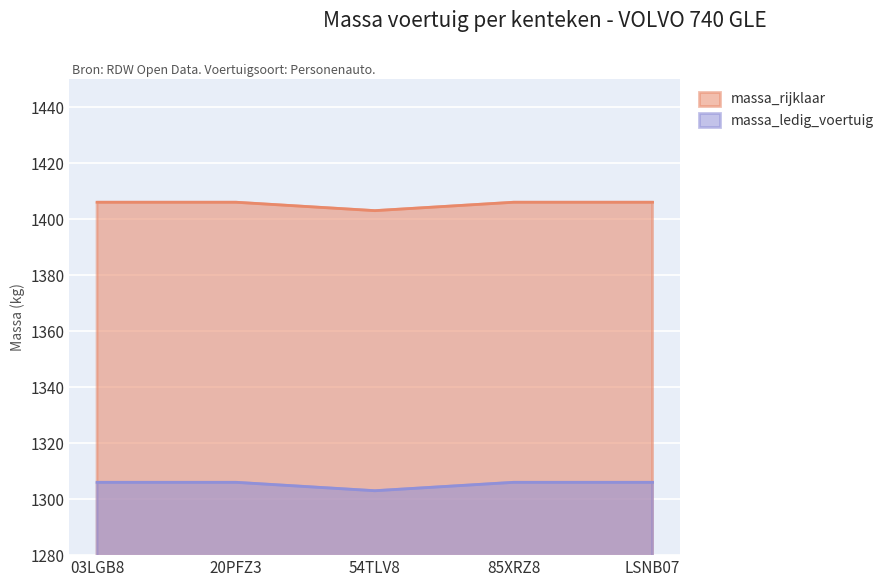

Is the value of massa_ledig_voertuig at 54TLV8 greater than the value of massa_rijklaar at 85XRZ8?

No